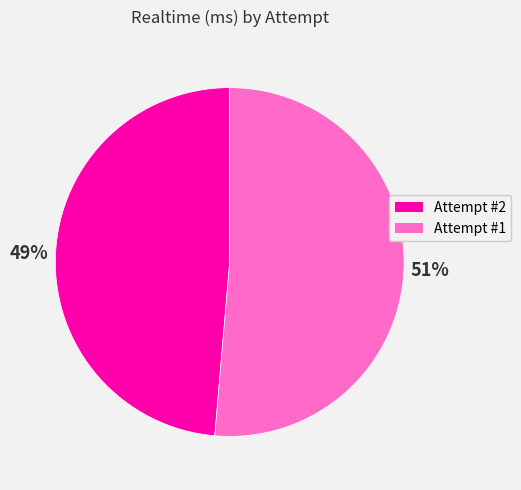

The Attempt #1 slice represents 46% of the pie. True or false?

False